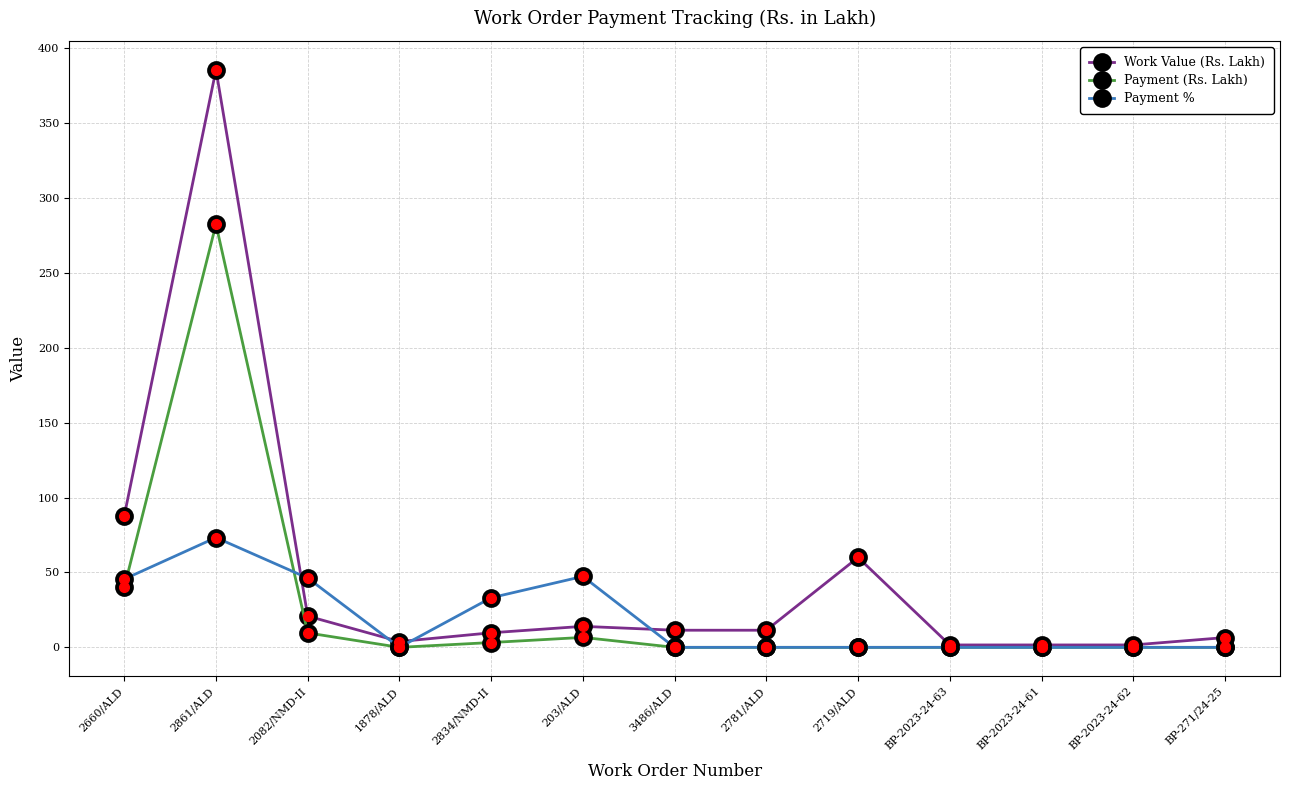

List the series in order of their overall mean, lowest first.

Payment %, Payment (Rs. Lakh), Work Value (Rs. Lakh)